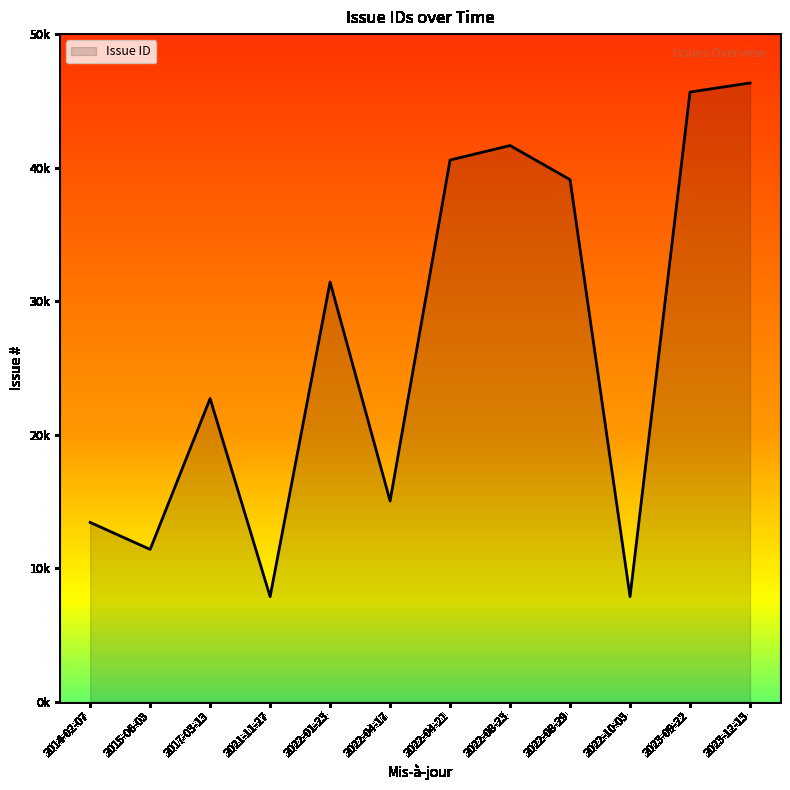

Does the chart have visible grid lines?

No